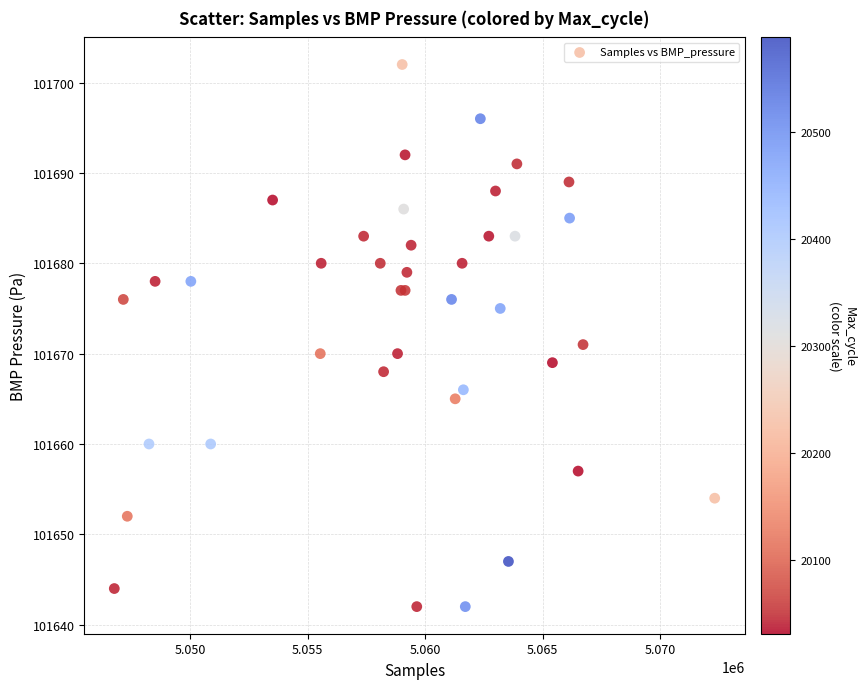

What Y value in the scatter plot is closest to 101672?

101671